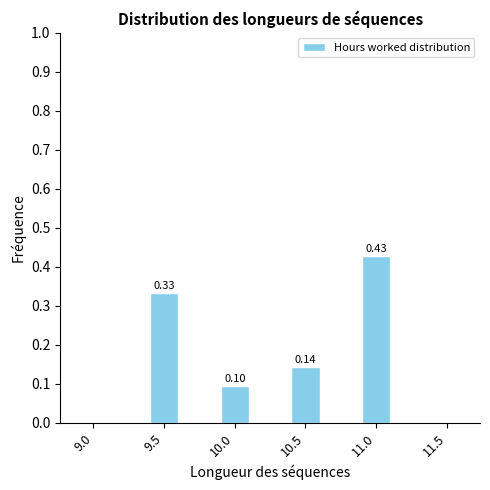

Between 9.0 and 10.5, which is larger?

10.5